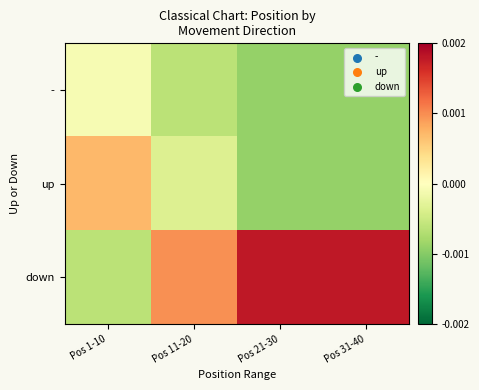

Which series has the largest total across all categories?

down